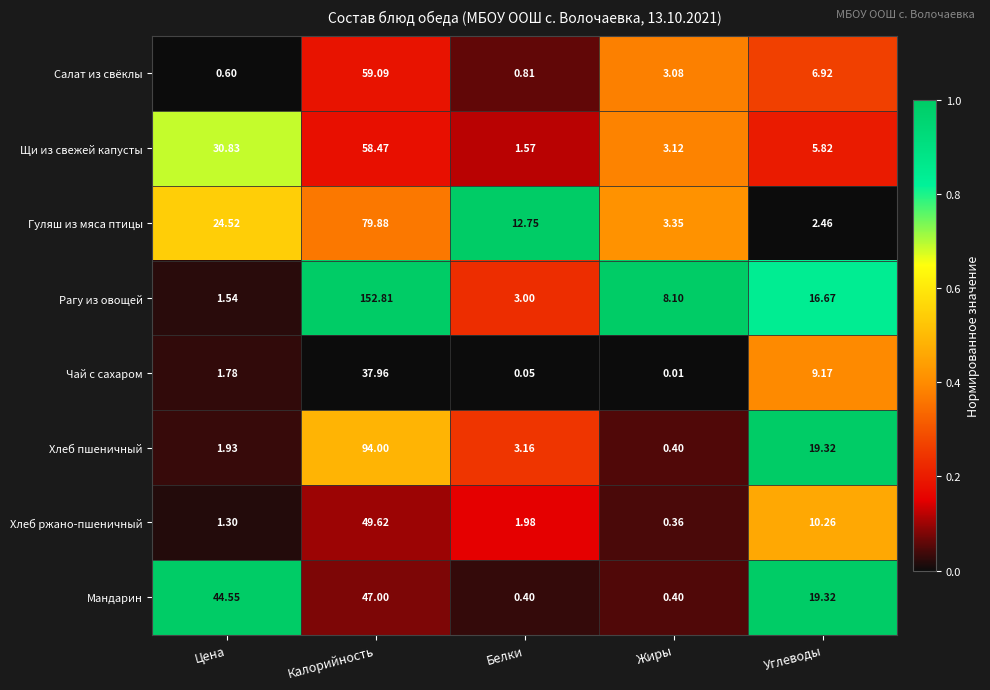

At which label does Чай с сахаром first exceed 1?

Цена